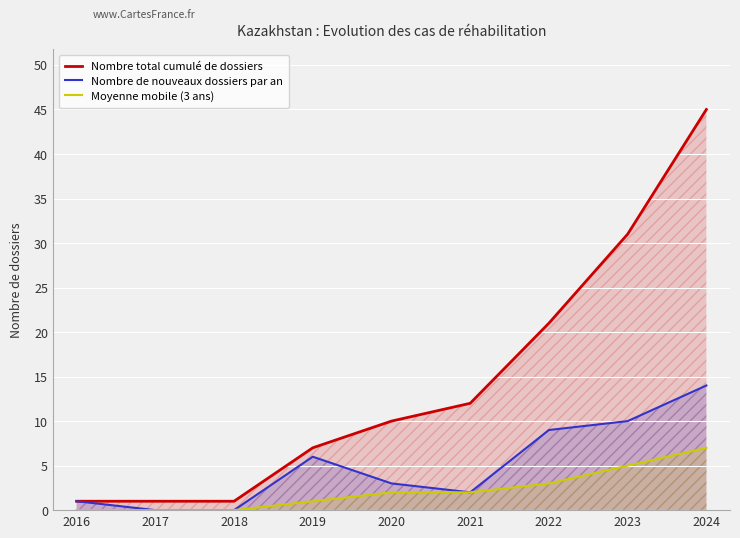

What is the average value of the Moyenne mobile (3 ans) series?

2